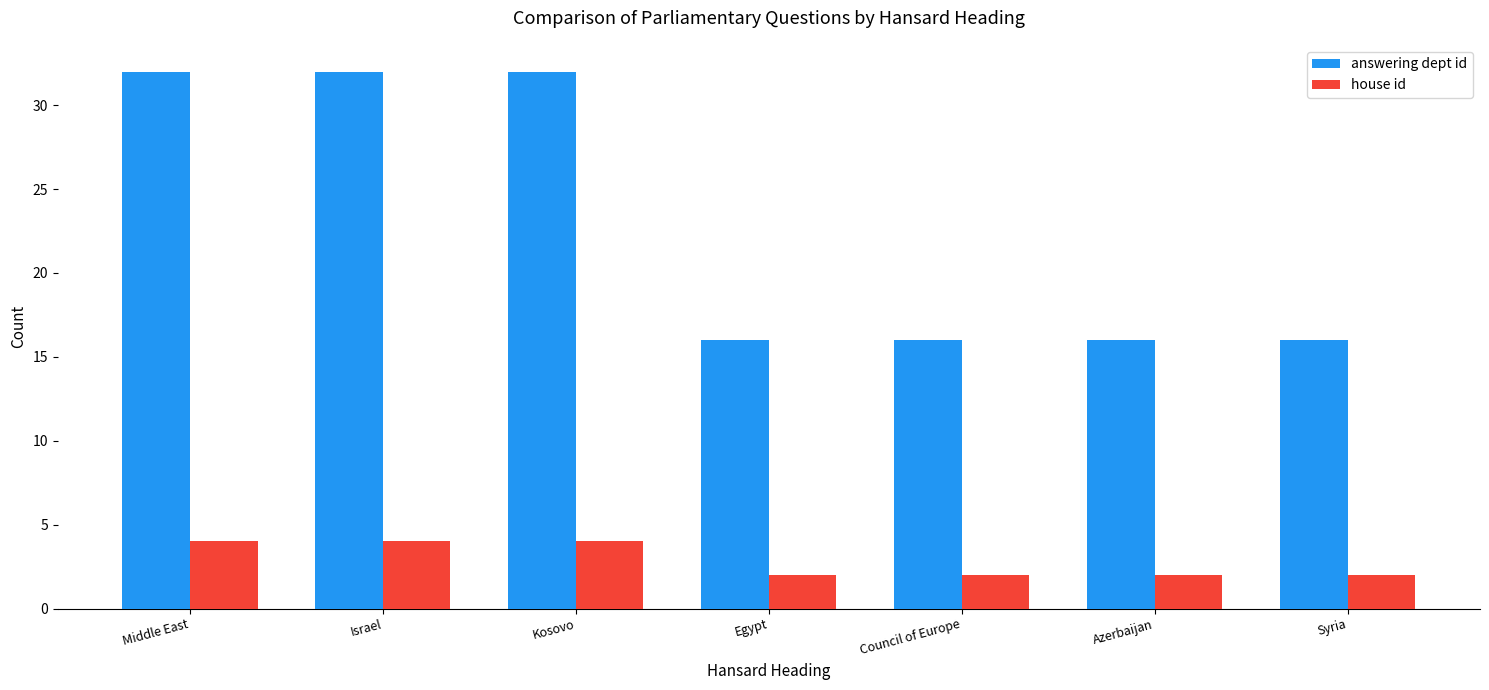

The value of answering dept id at Syria is 16. True or false?

True